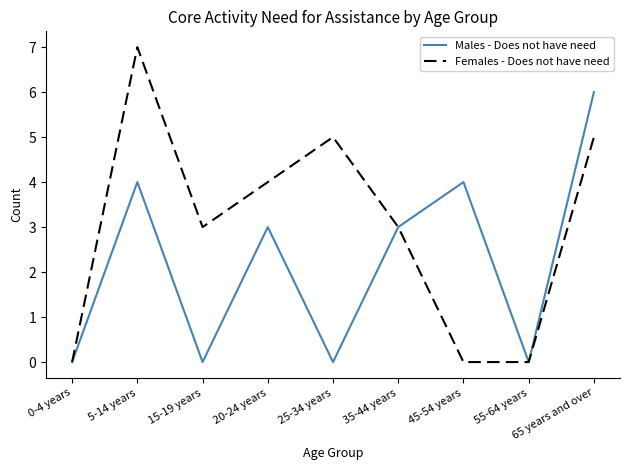

Read the Males - Does not have need value at 65 years and over.

6